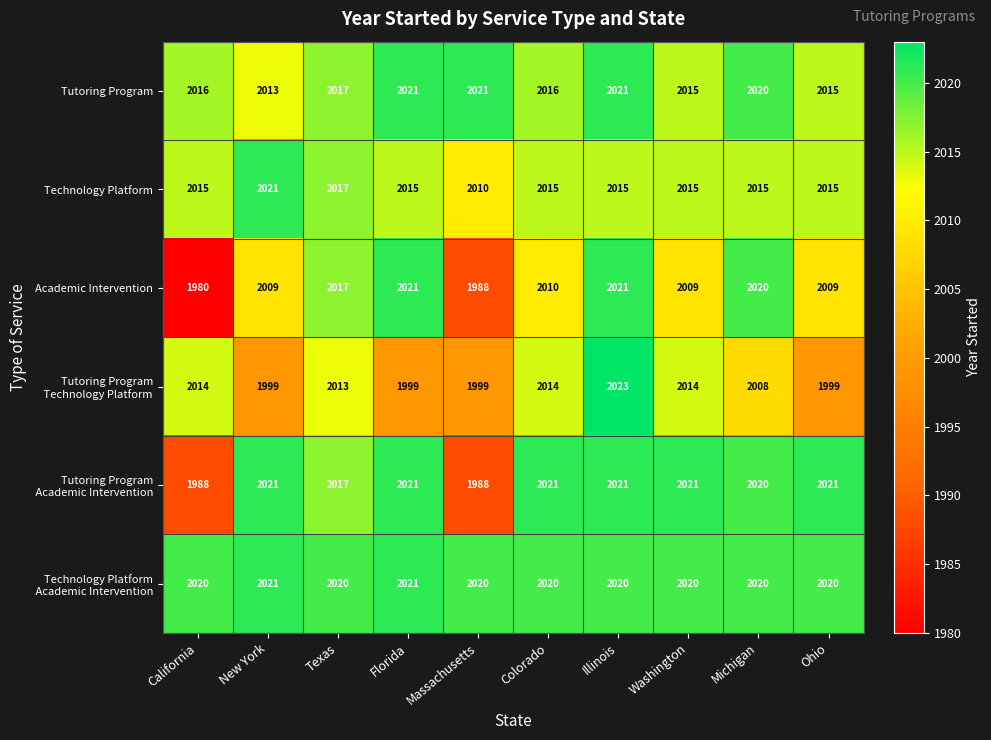

At how many categories does at least one series exceed 1995?

10